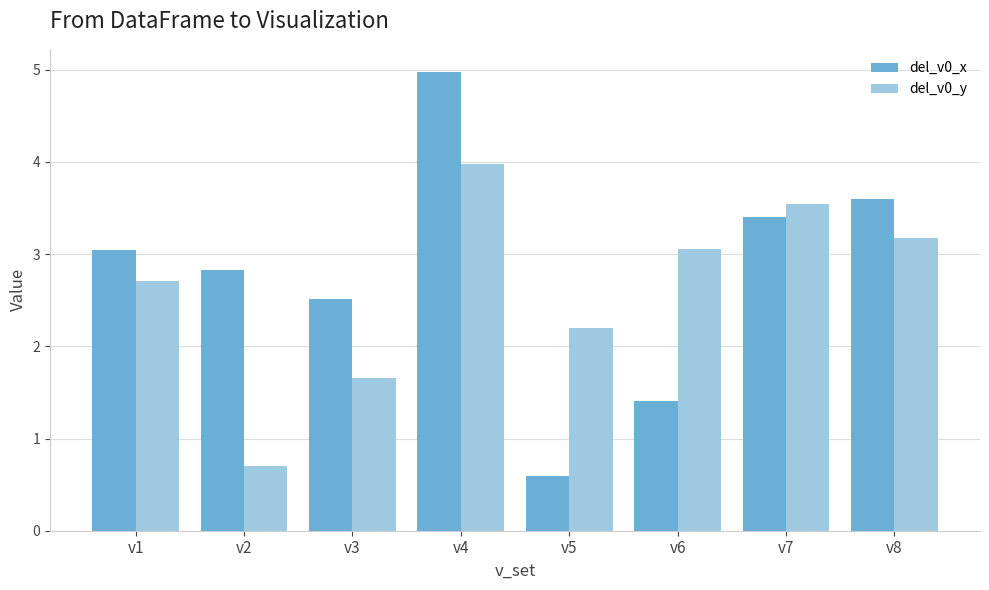

At v8, list the series in order from smallest to largest.

del_v0_y, del_v0_x